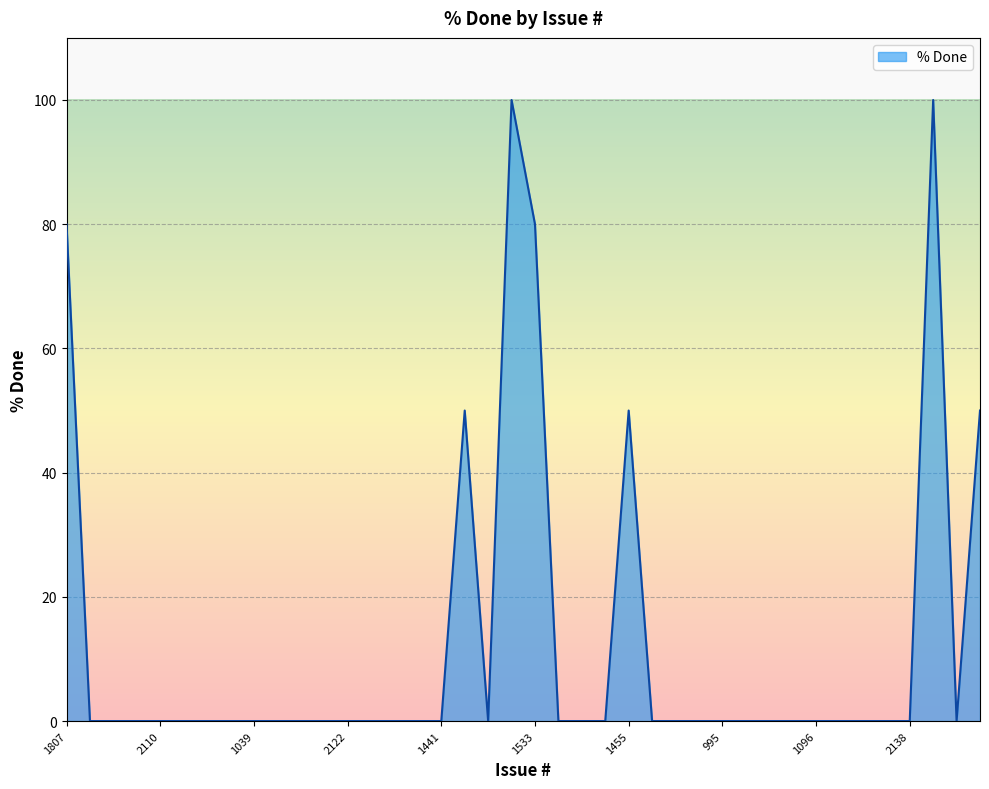

What is the difference between the maximum and minimum values?

100